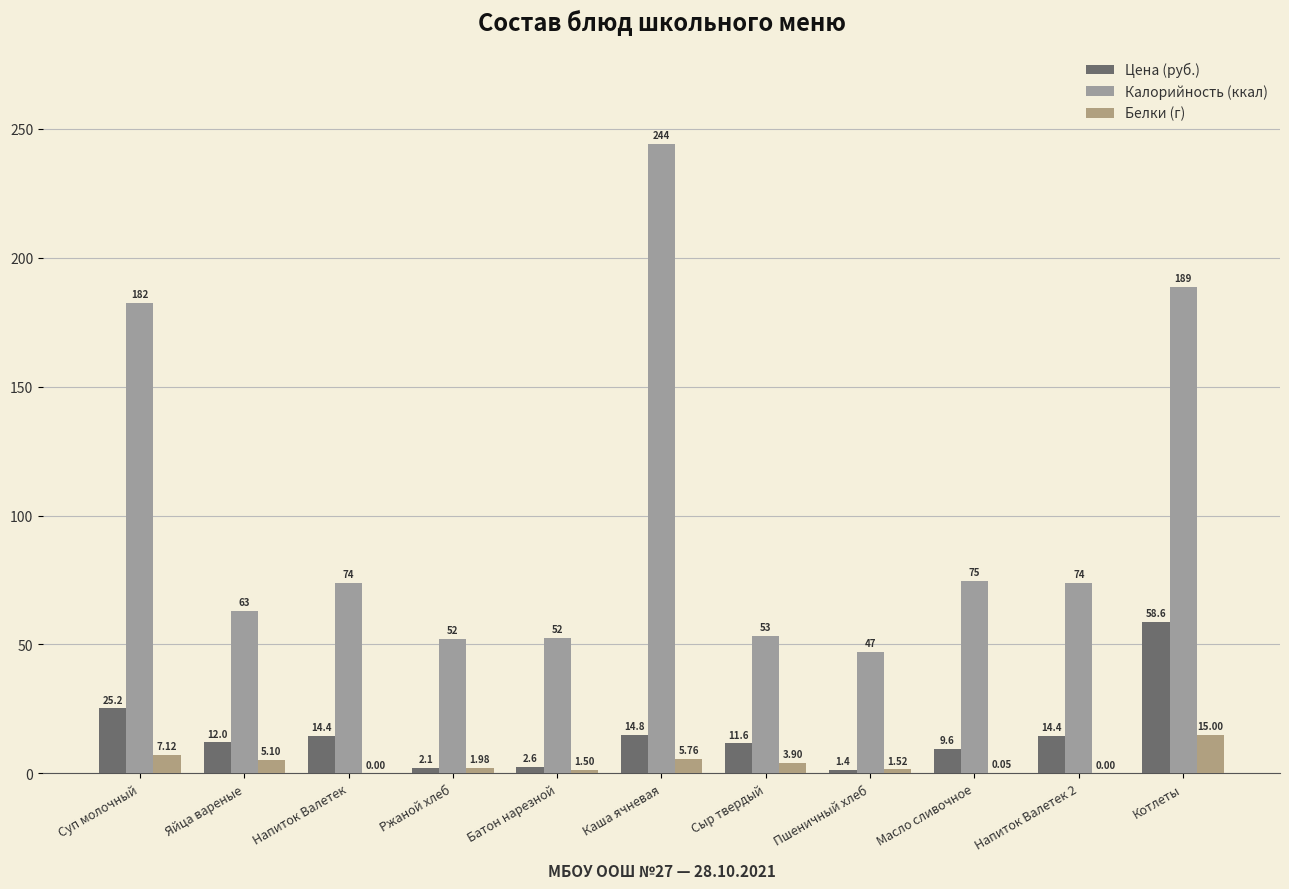

What are all the series names shown in the legend?

Цена (руб.), Калорийность (ккал), Белки (г)